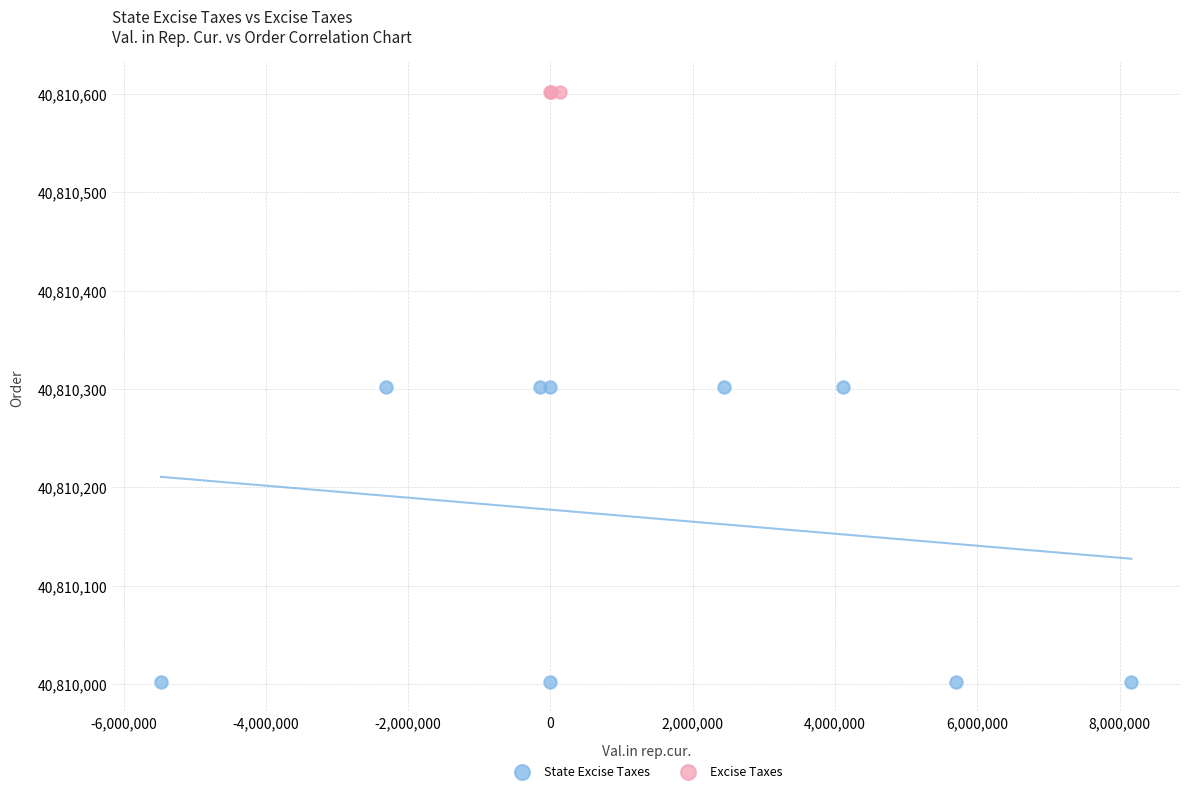

Which series reaches the maximum Y coordinate?

Excise Taxes